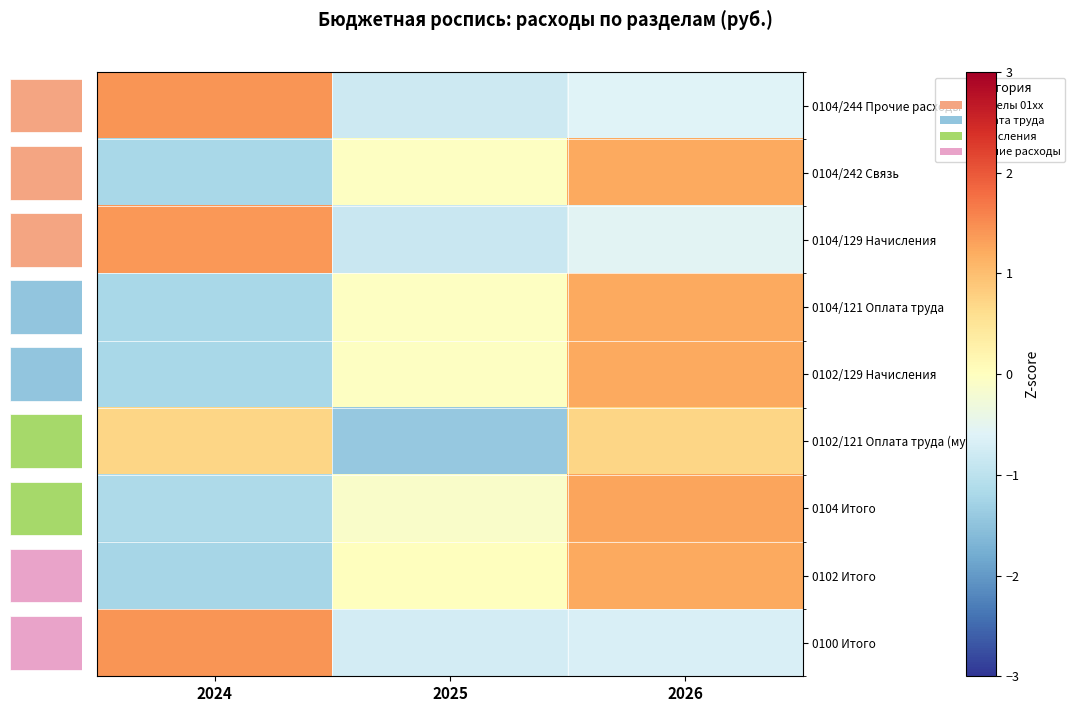

How many negative values does the 0102/121 Оплата труда (мун.) series have?

1